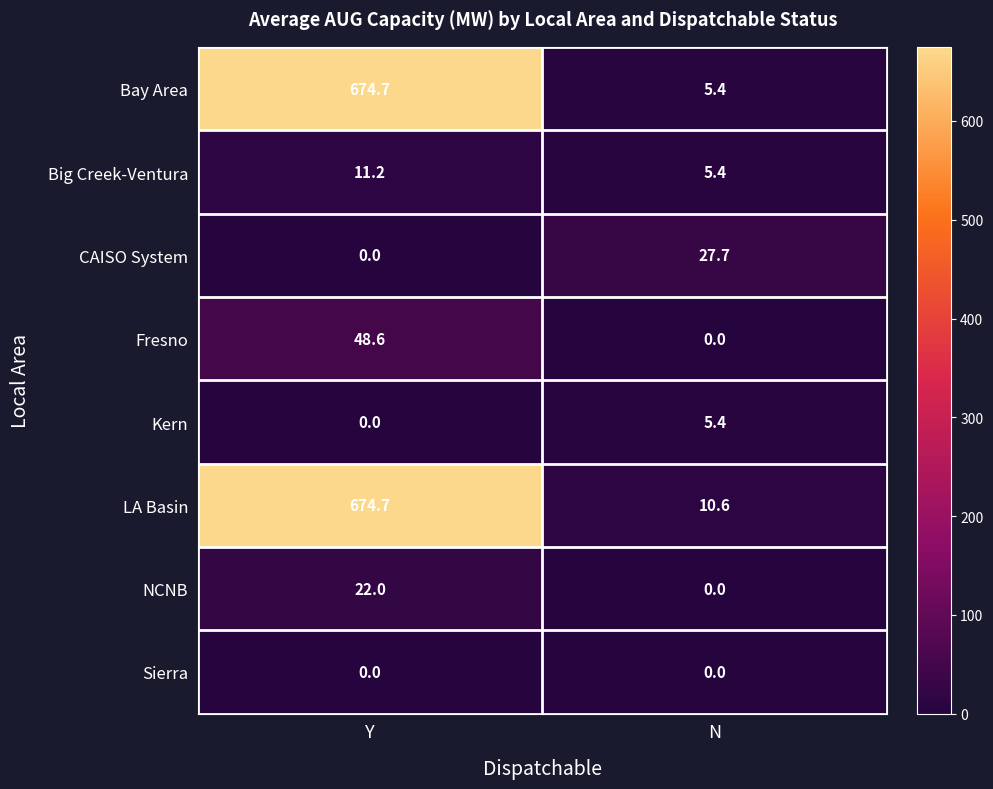

Reading right to left, transcribe all the data shown in this chart.

Bay Area: 5.4	674.7
Big Creek-Ventura: 5.4	11.2
CAISO System: 27.7	0.0
Fresno: 0.0	48.6
Kern: 5.4	0.0
LA Basin: 10.6	674.7
NCNB: 0.0	22.0
Sierra: 0.0	0.0